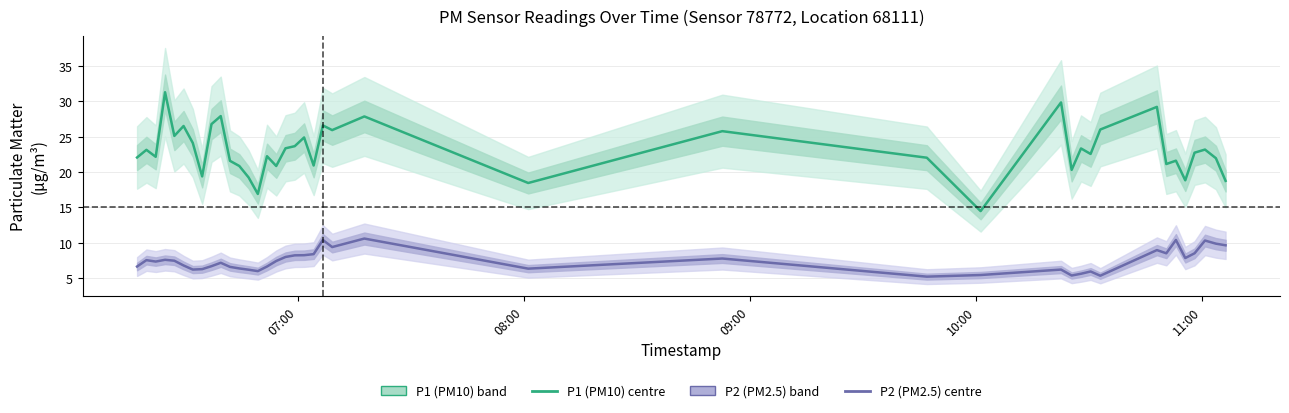

True or false: P2 (PM2.5) and P1 (PM10) cross at least once.

False